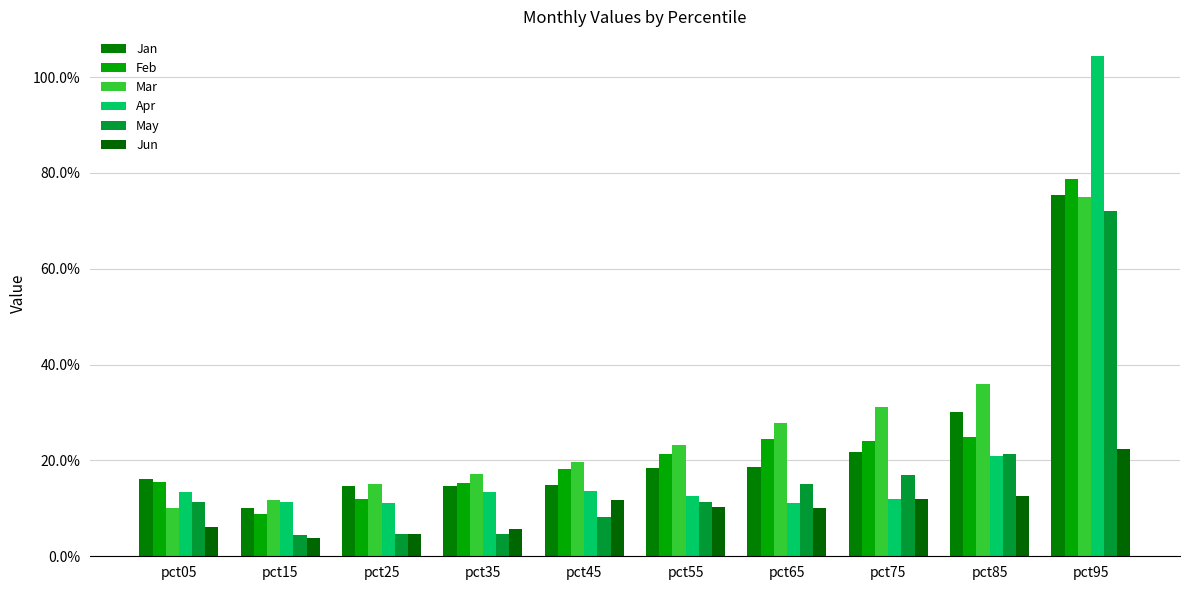

The Jan series shows 0.2 at pct05. True or false?

True